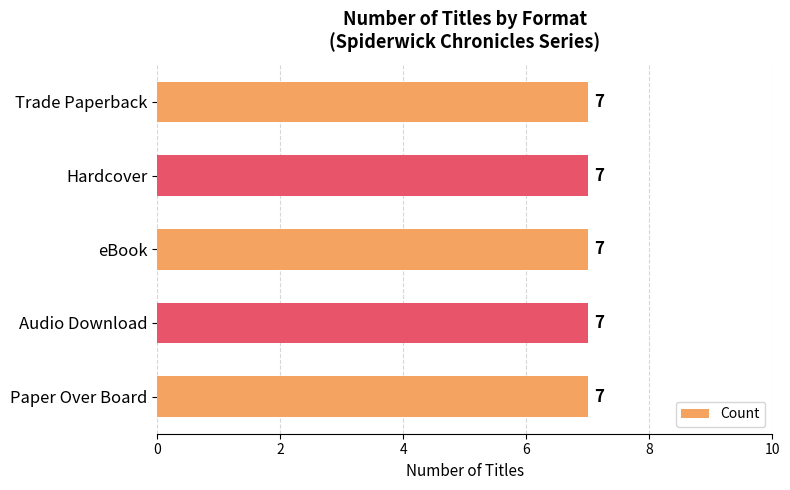

What position from the right is eBook?

4